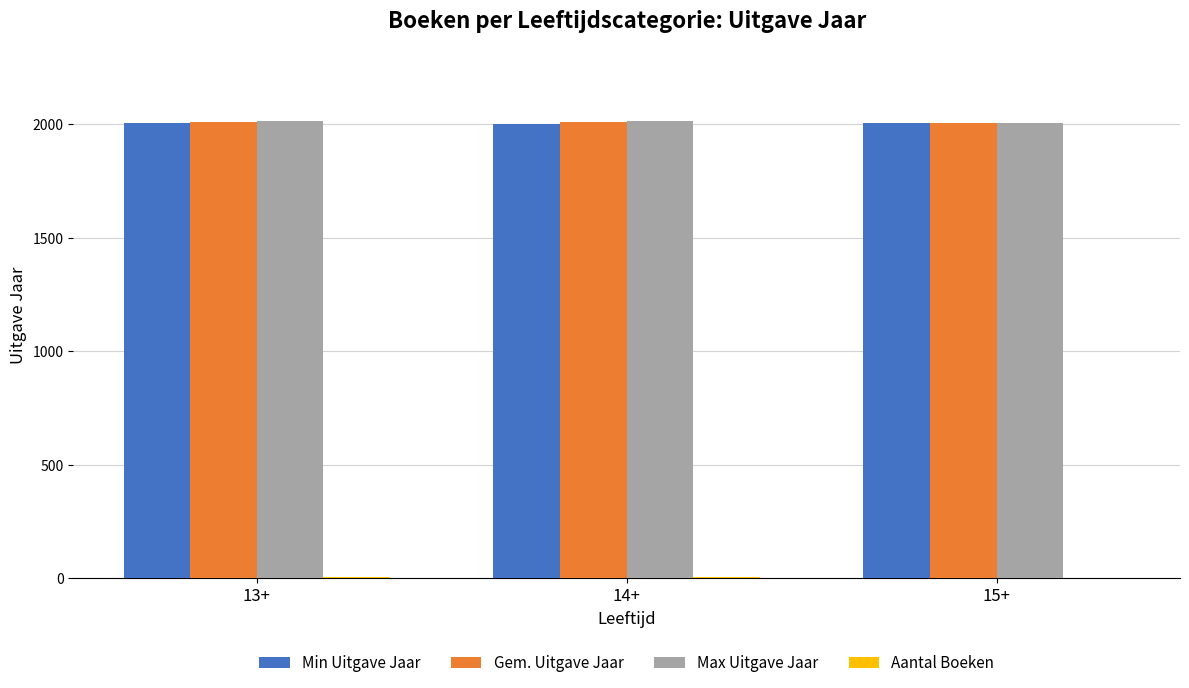

What is the highest value of the Min Uitgave Jaar series?

2006.0